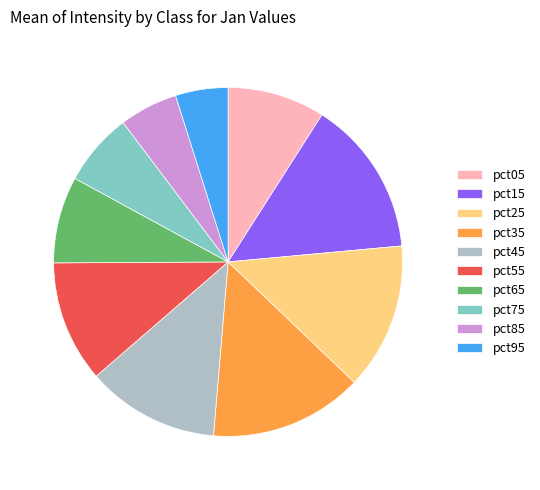

Is there any slice that represents more than half of the pie?

No